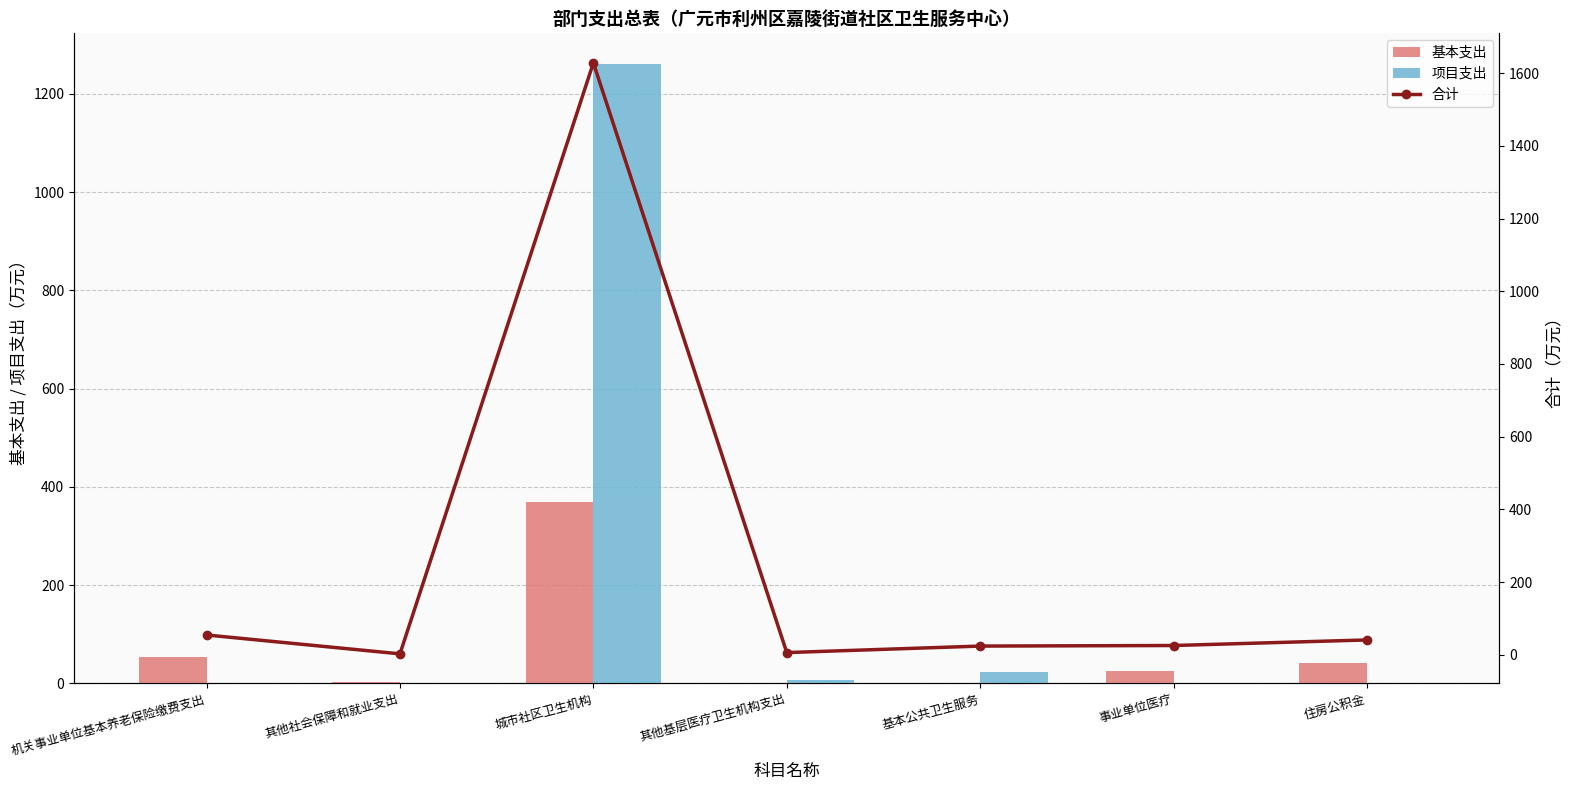

Reading left to right, what are all the values shown in this chart?

基本支出: 机关事业单位基本养老保险缴费支出=54.5	其他社会保障和就业支出=2.6	城市社区卫生机构=368.3	其他基层医疗卫生机构支出=0.0	基本公共卫生服务=0.0	事业单位医疗=25.5	住房公积金=40.9
项目支出: 机关事业单位基本养老保险缴费支出=0.0	其他社会保障和就业支出=0.0	城市社区卫生机构=1260.0	其他基层医疗卫生机构支出=6.1	基本公共卫生服务=24.0	事业单位医疗=0.0	住房公积金=0.0
合计: 机关事业单位基本养老保险缴费支出=54.5	其他社会保障和就业支出=2.6	城市社区卫生机构=1628.3	其他基层医疗卫生机构支出=6.1	基本公共卫生服务=24.0	事业单位医疗=25.5	住房公积金=40.9